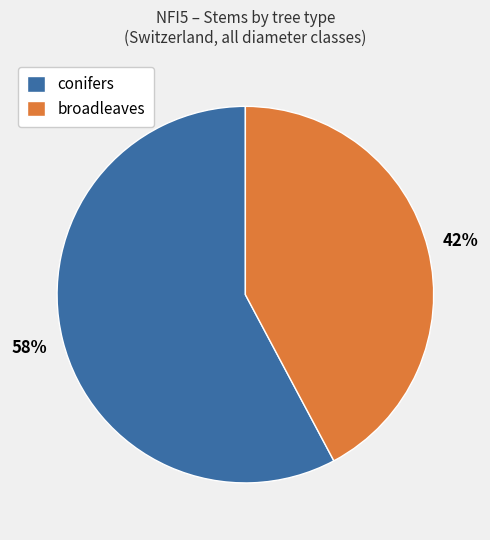

To the nearest percent, what portion does conifers represent?

58%